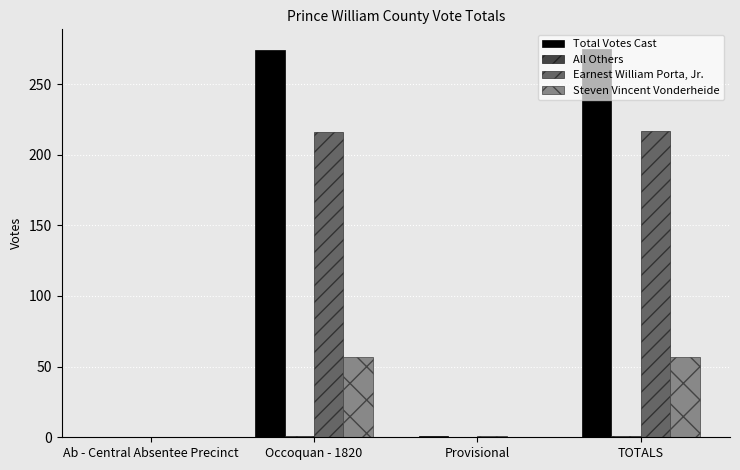

Is it true that Earnest William Porta, Jr. equals 216 at Occoquan - 1820?

True